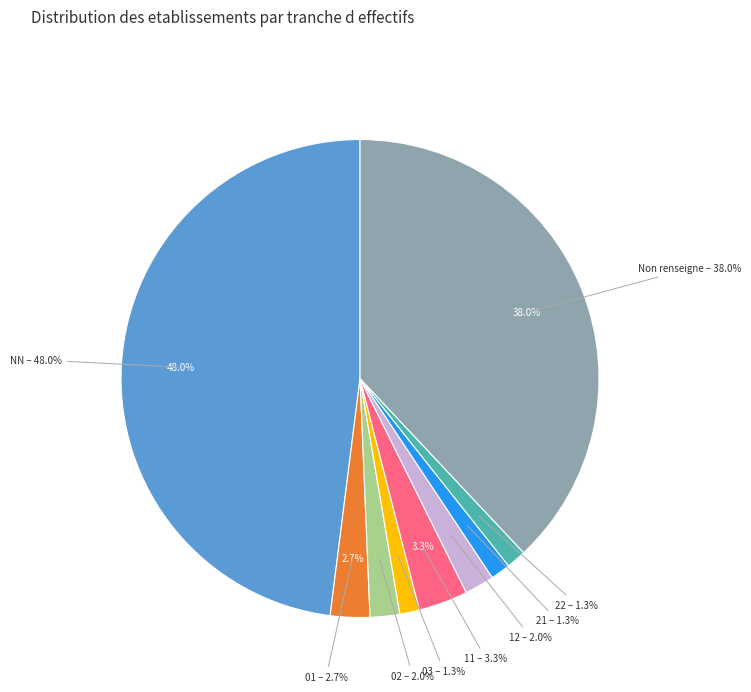

To the nearest percent, what percentage of the pie is 02?

2%